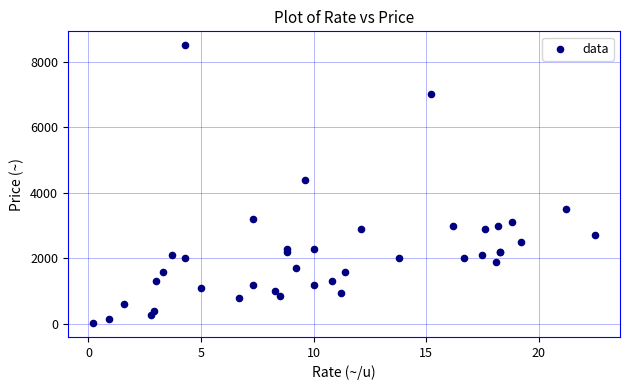

What Y value in the scatter plot is closest to 4265?

4400